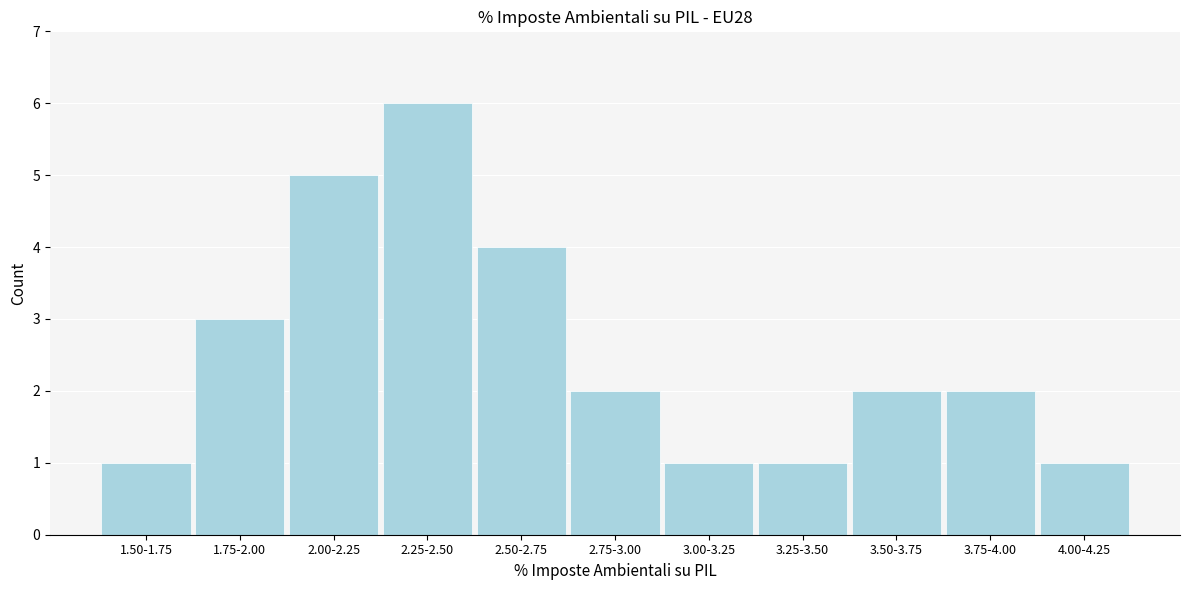

Reading left to right, extract all data points from this chart.

1	3	5	6	4	2	1	1	2	2	1